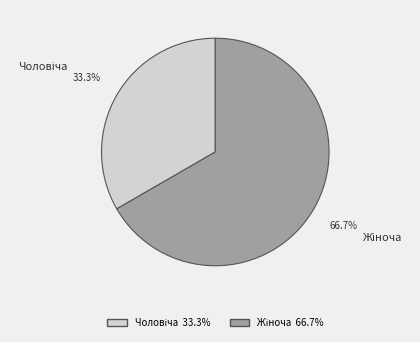

Is there a majority slice in this chart?

Yes